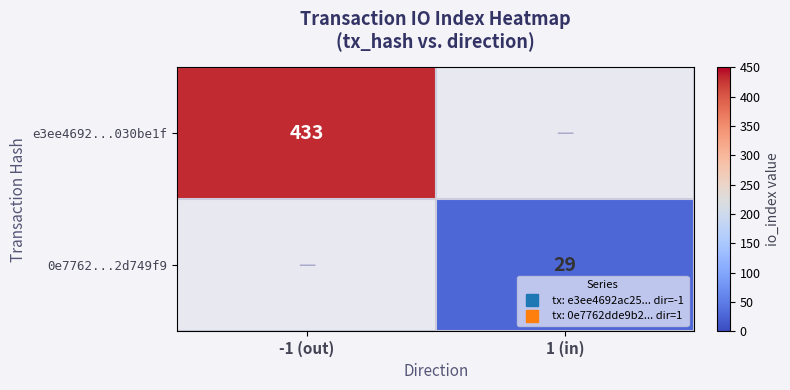

What is the maximum value shown in the chart?

433.0